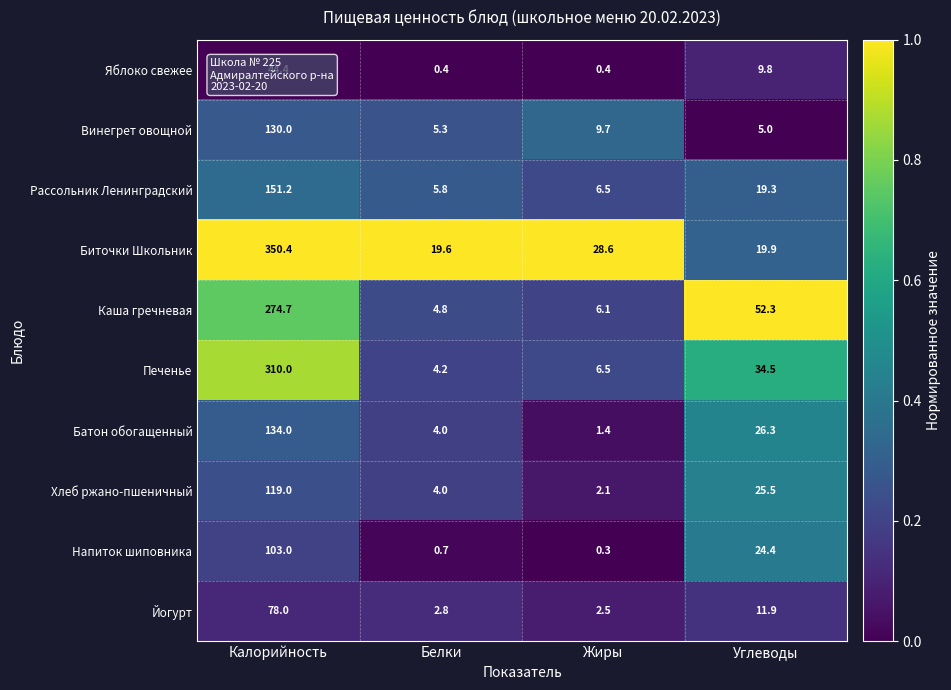

How many distinct data groups are displayed?

10